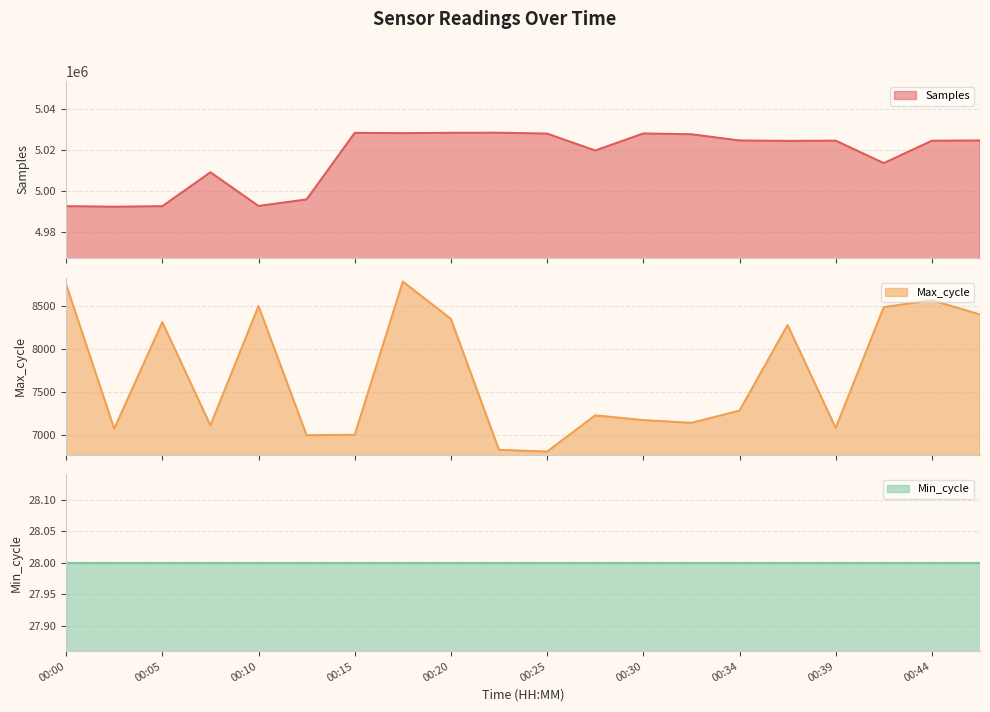

Which series has the largest total across all categories?

Samples